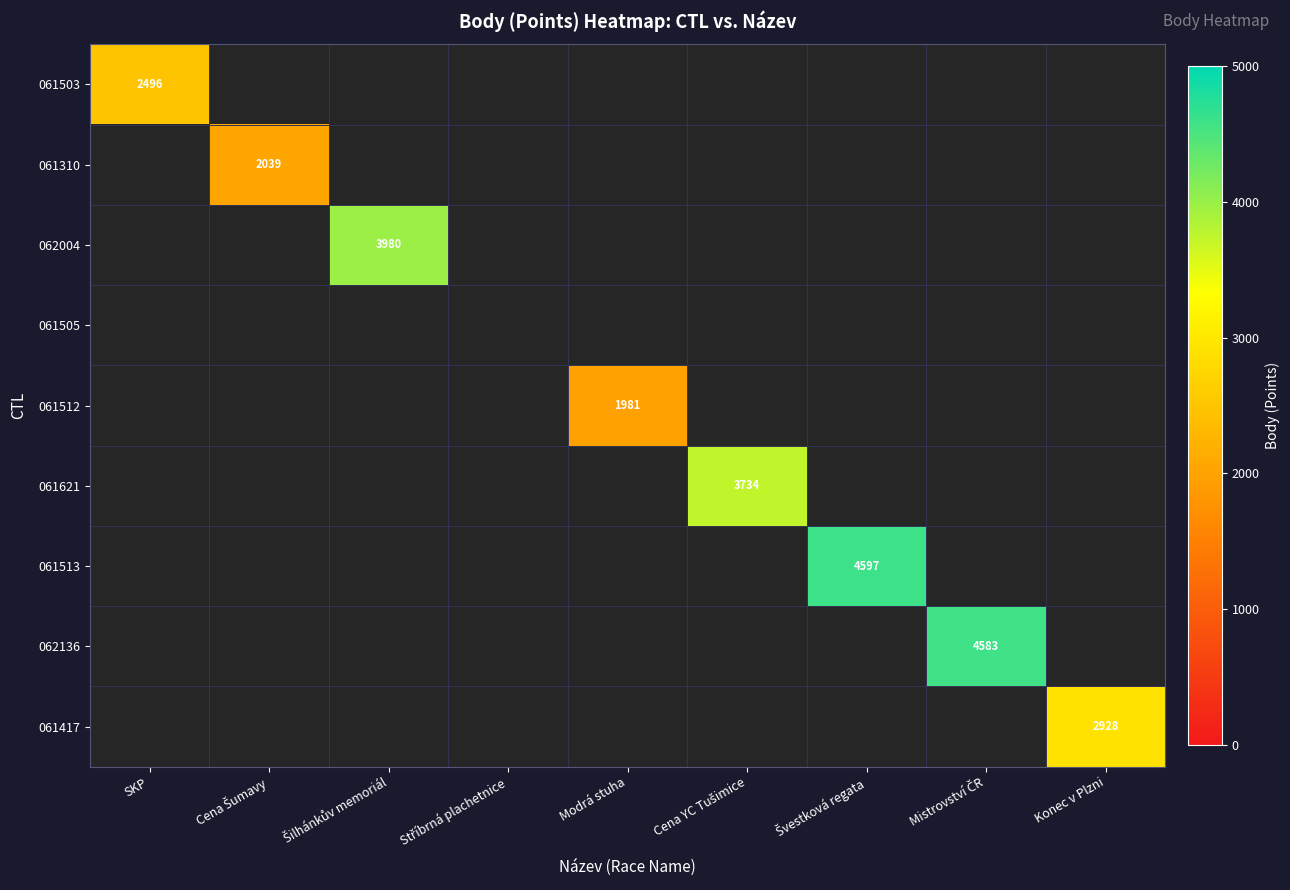

How many positive values does the 061513 series have?

1